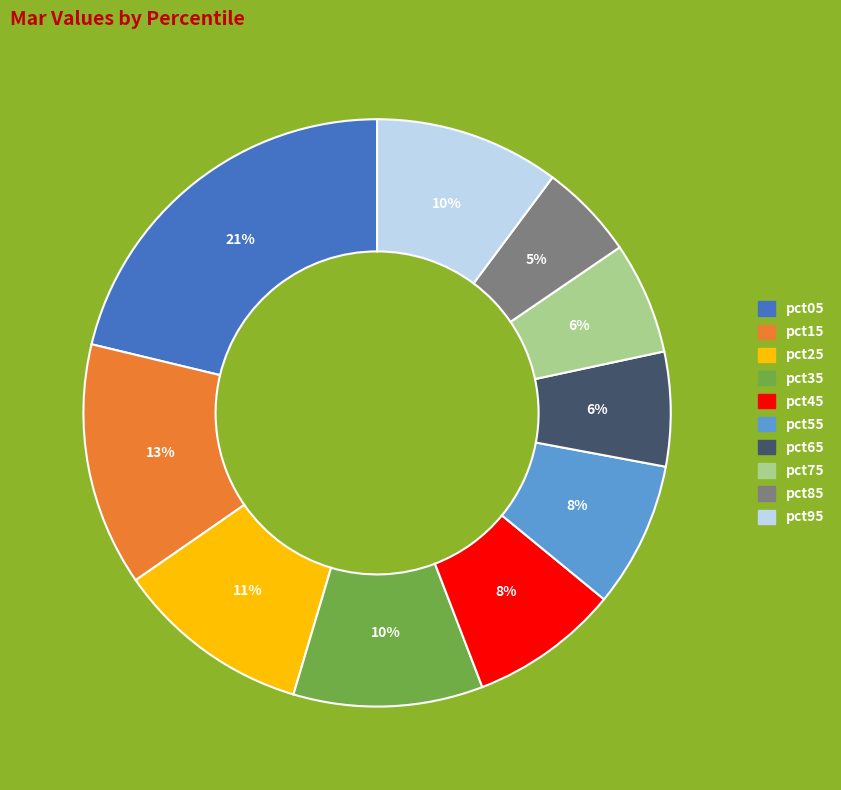

True or false: pct25 accounts for 4% of the total.

False